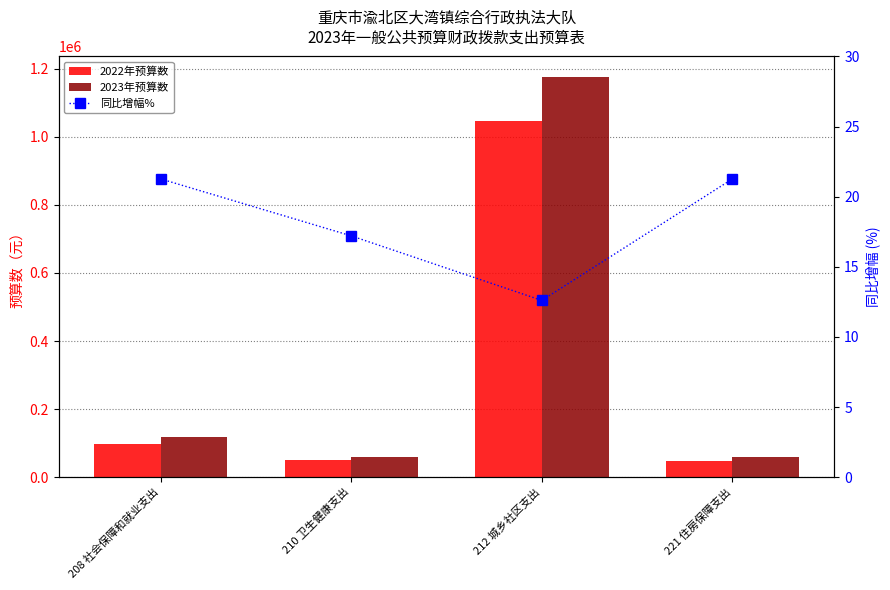

What is the sum of the 同比增幅% values at 210 卫生健康支出 and 221 住房保障支出?

38.5